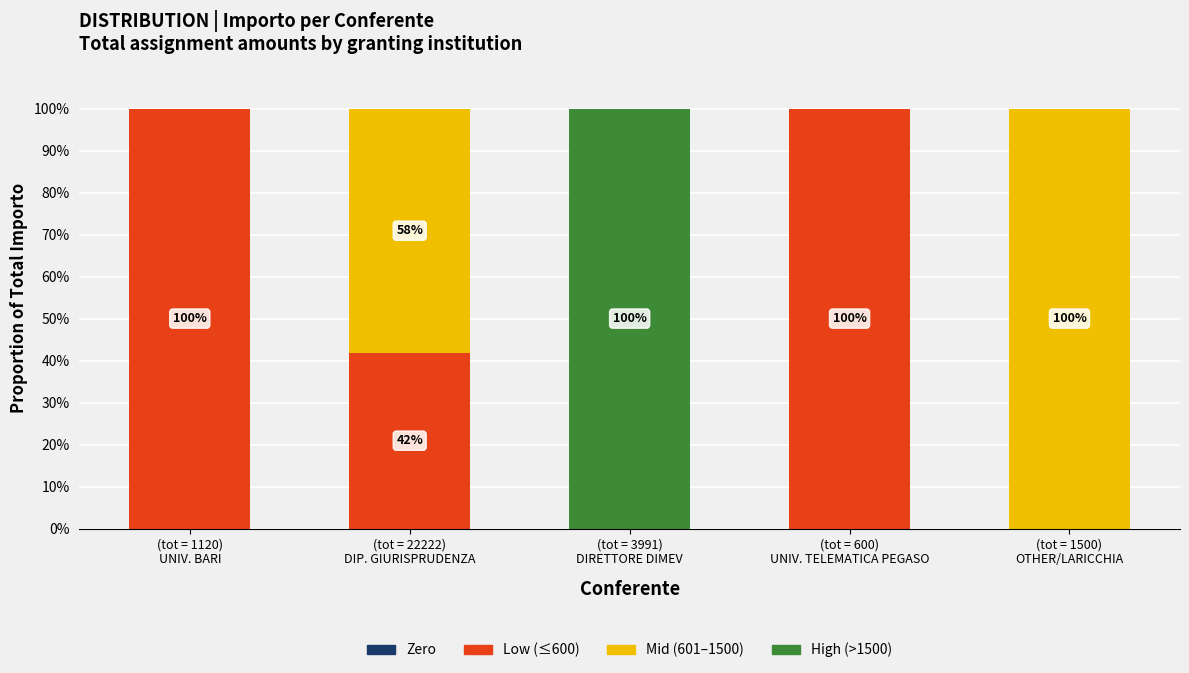

What is the maximum value for Low (≤600)?

100.0